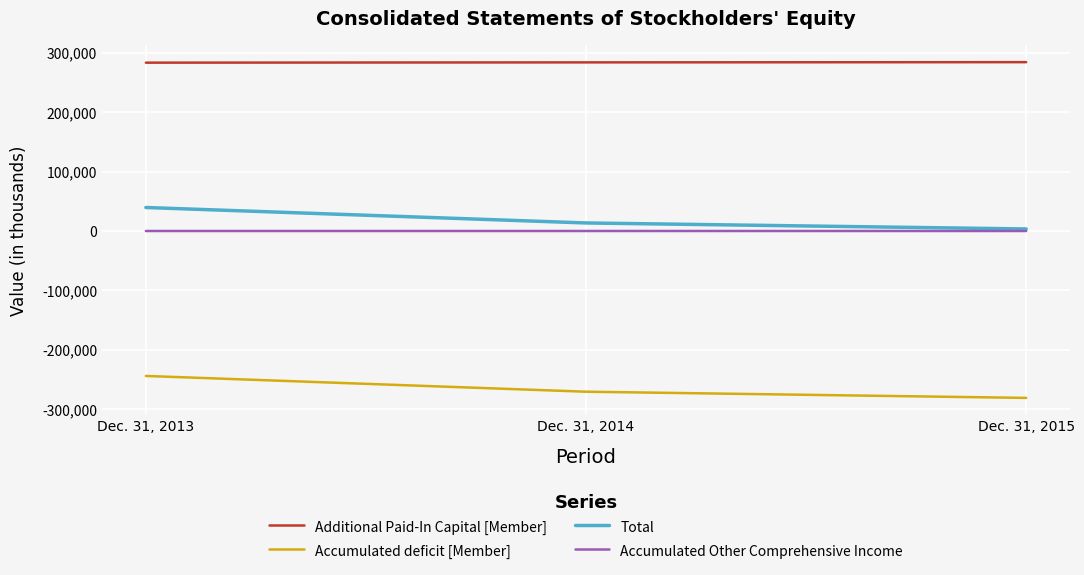

Does the chart display data point markers on the line(s)?

No